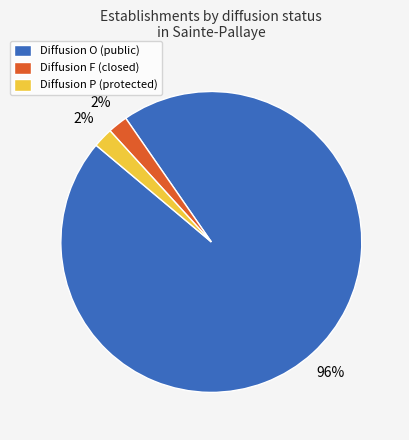

To the nearest percent, what is the difference between the largest and smallest slice percentages?

94%